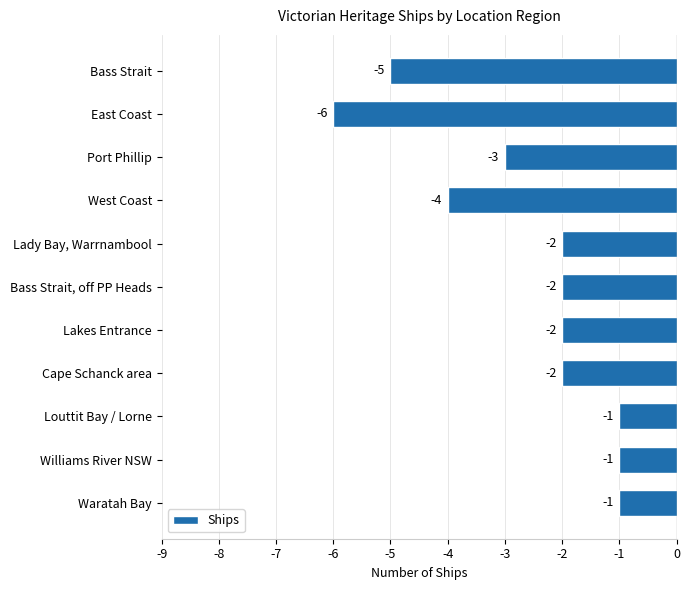

How many values are below -2?

4